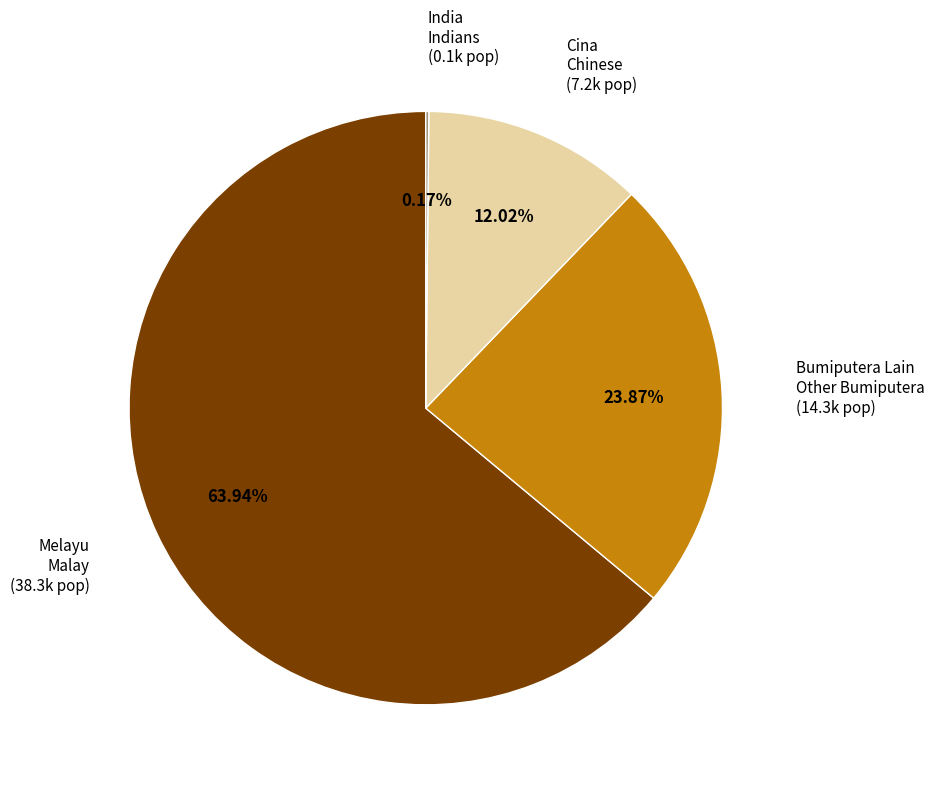

Is there a majority slice in this chart?

Yes